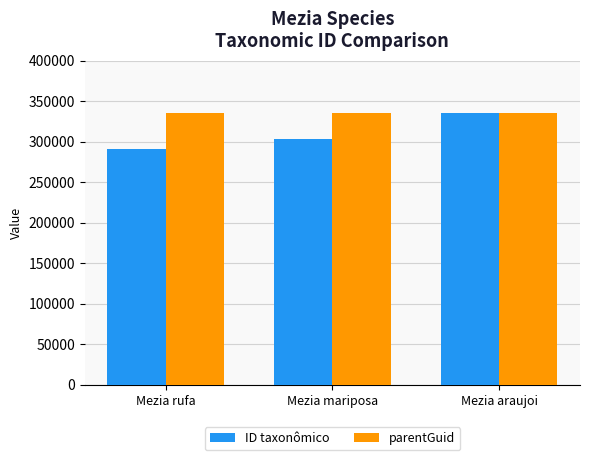

At which label is ID taxonômico closest to 313684?

Mezia mariposa